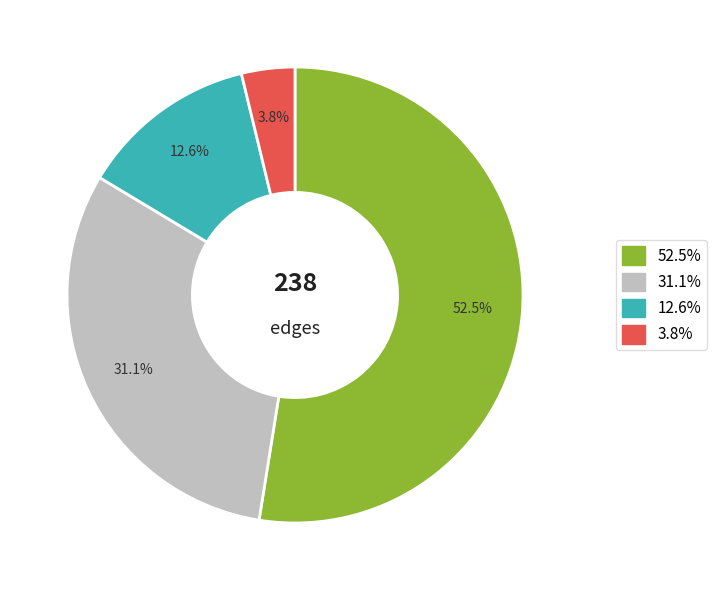

Is there any slice that represents more than half of the pie?

Yes